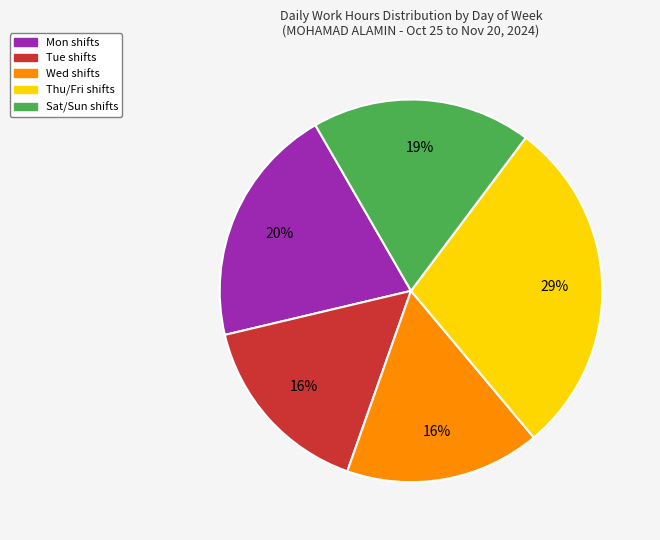

Is there any slice that represents more than half of the pie?

No